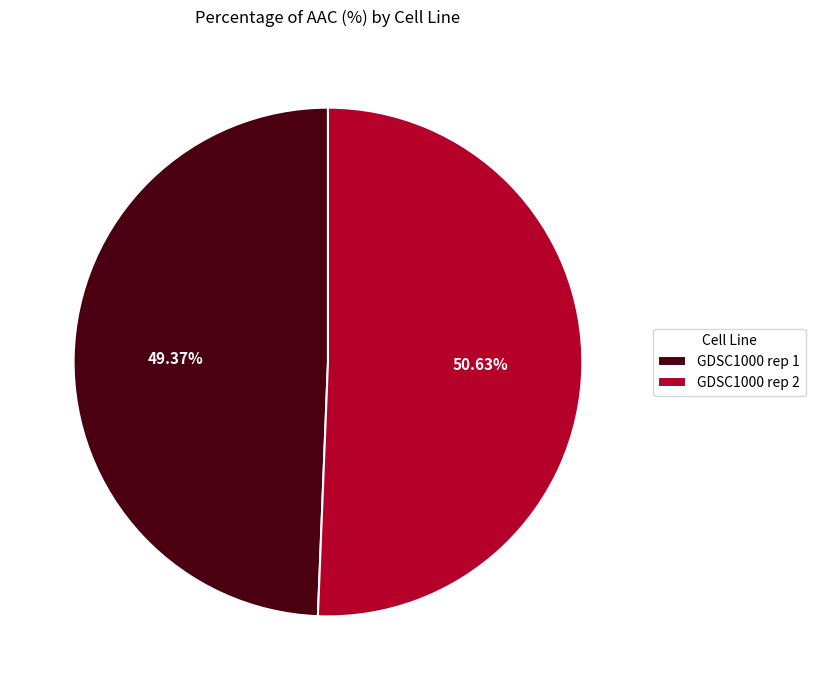

Is it true that GDSC1000 rep 2 is 51% of the pie?

True